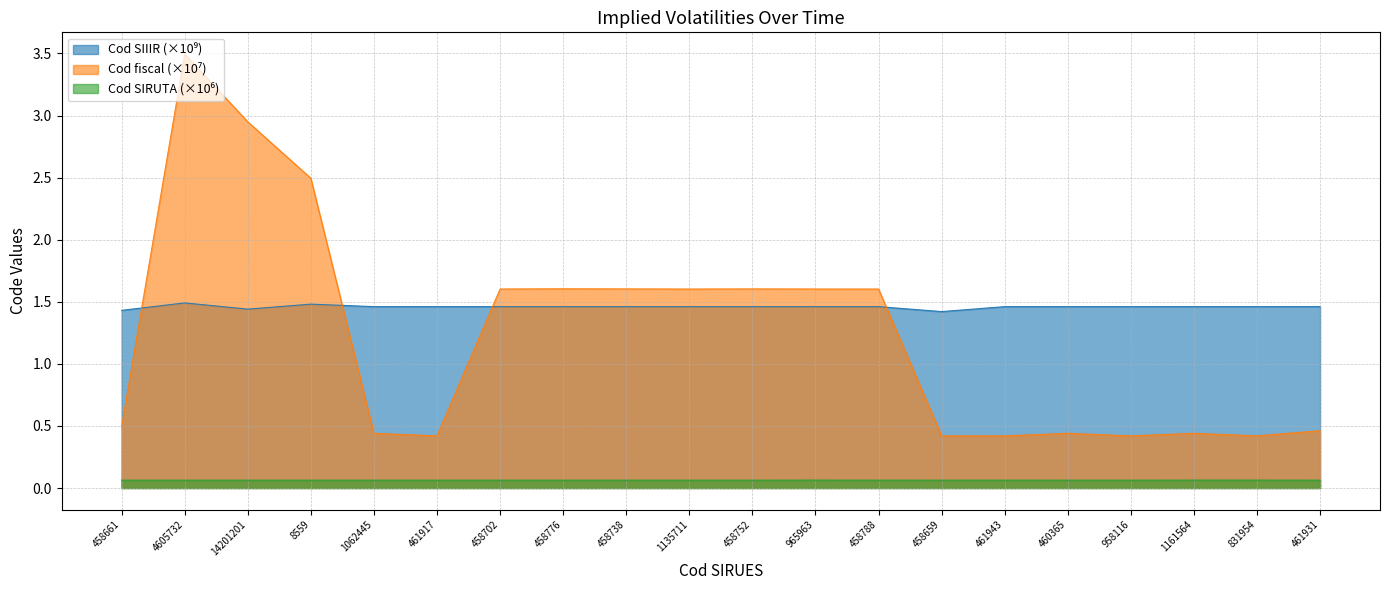

What are all the series names shown in the legend?

Cod SIIIR, Cod fiscal, Cod SIRUTA